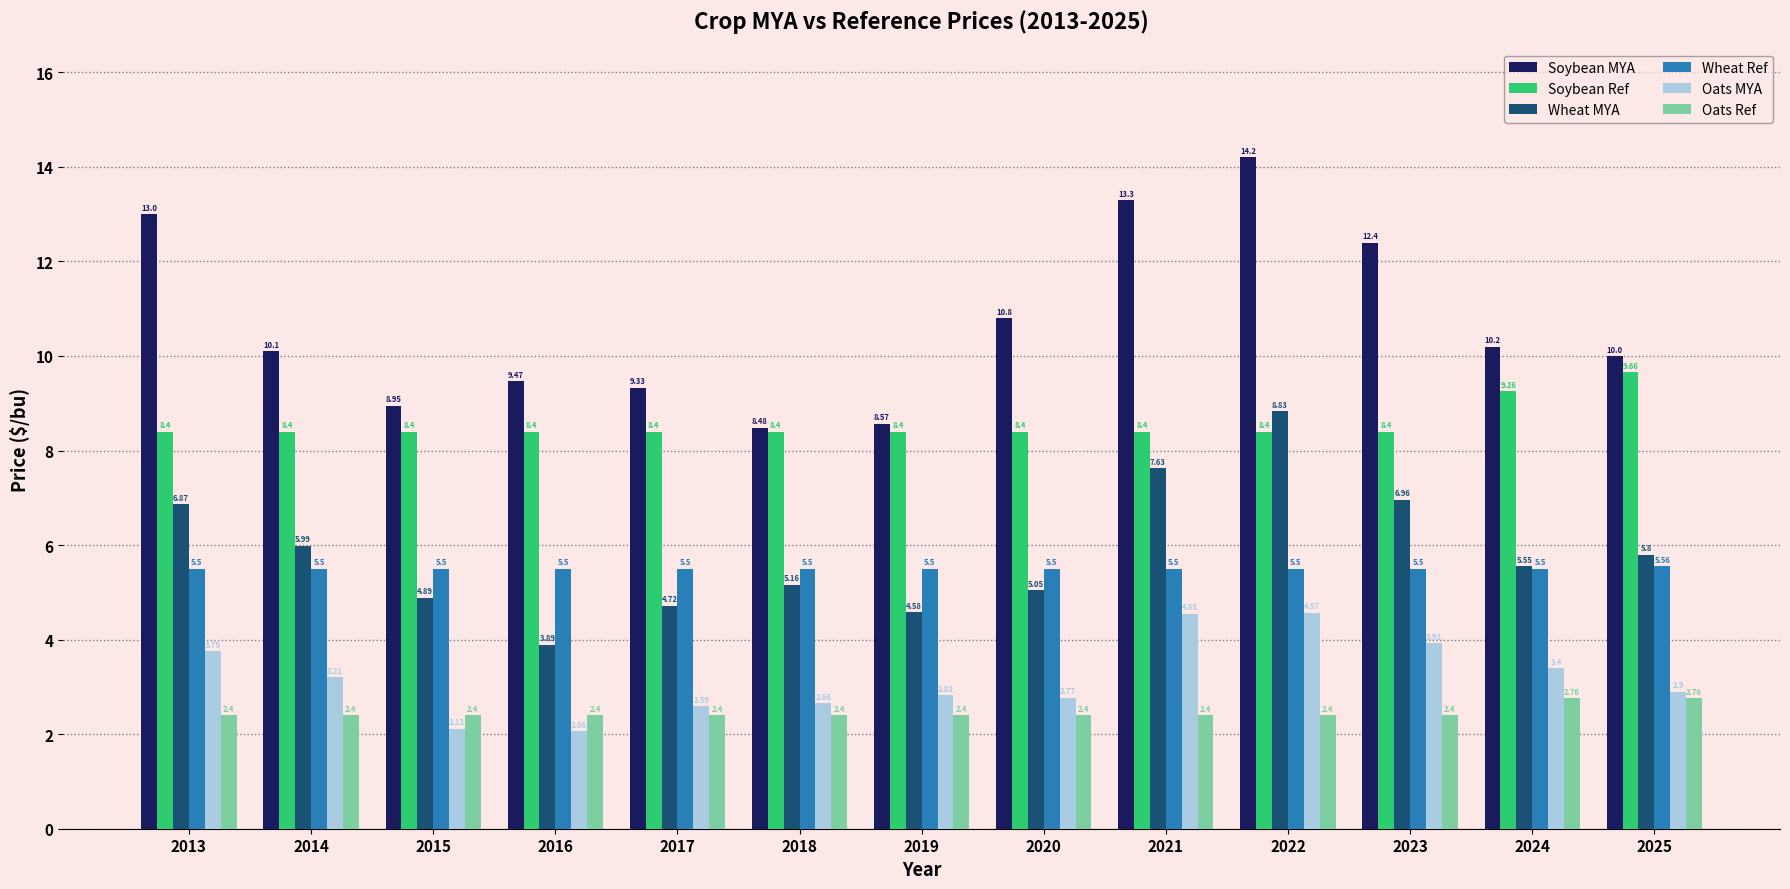

How many series are shown in this chart?

6